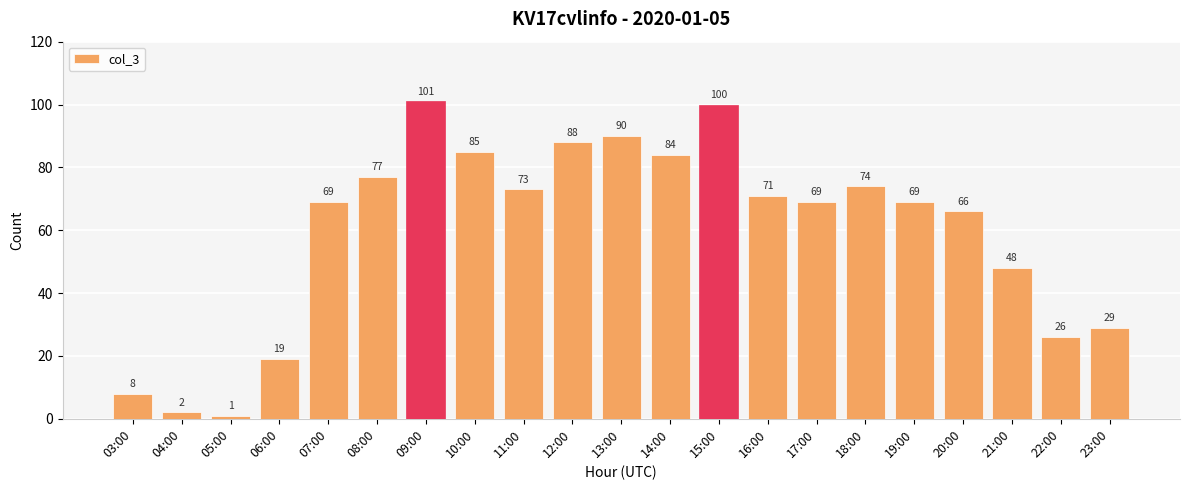

Read the value at 11:00, to the nearest 10.

70